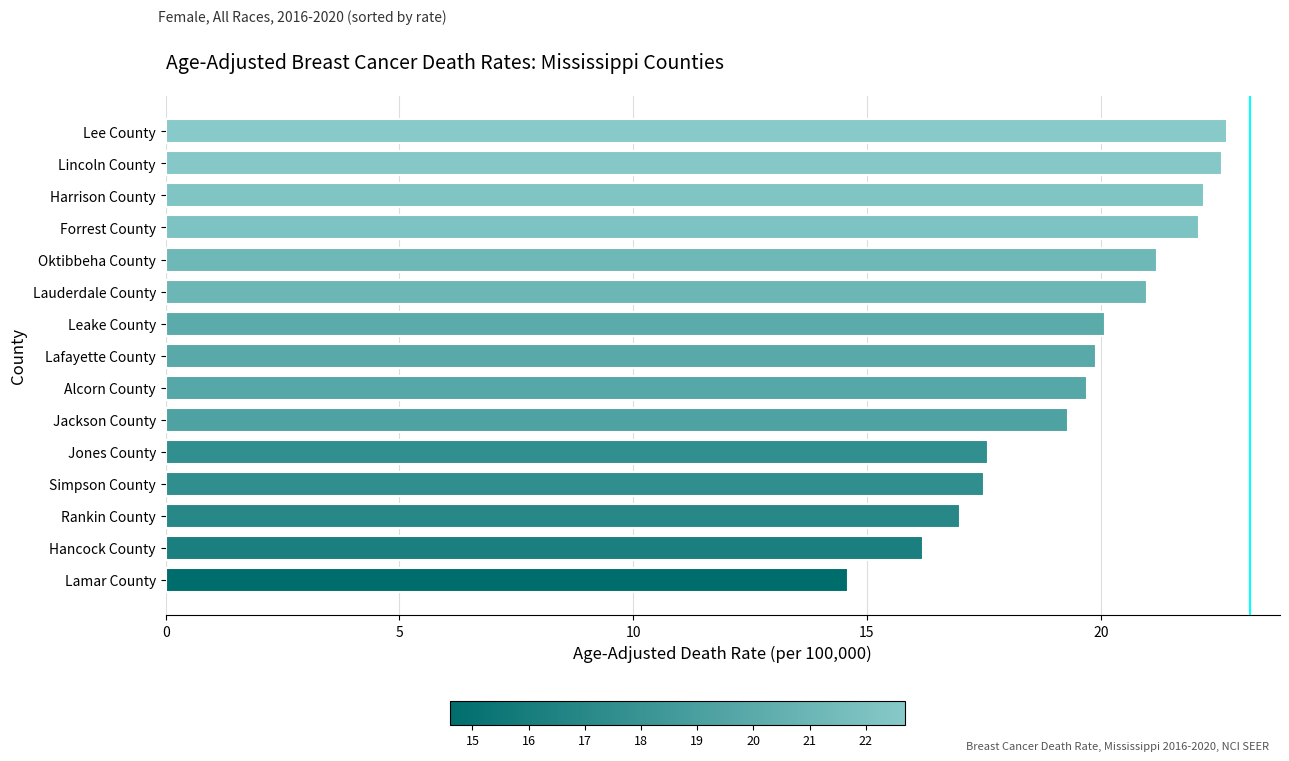

What is the maximum value shown in the chart?

22.7